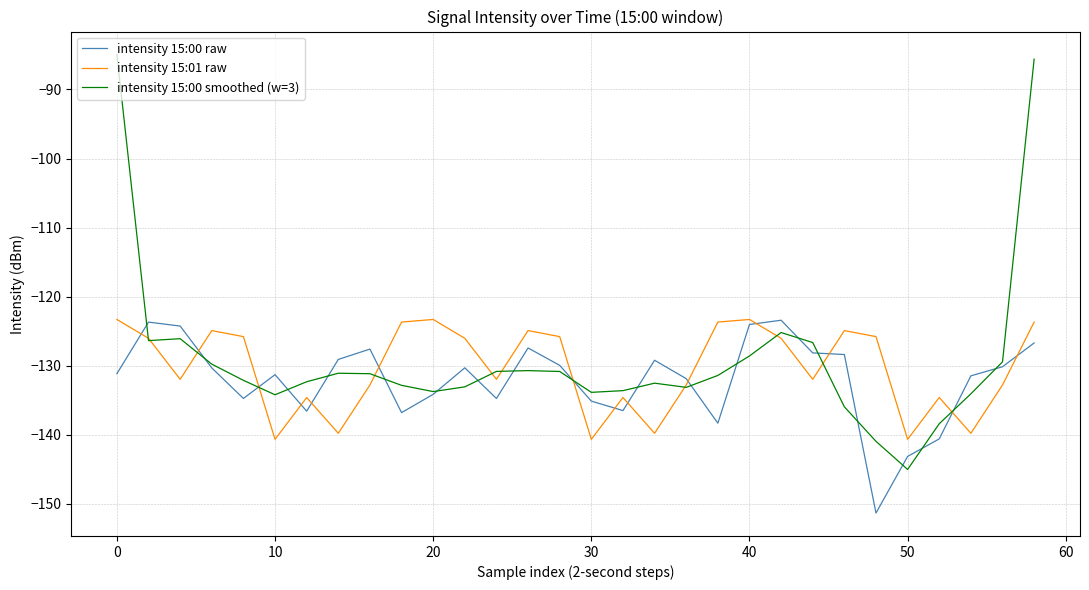

What is the minimum value shown in the chart?

-151.3